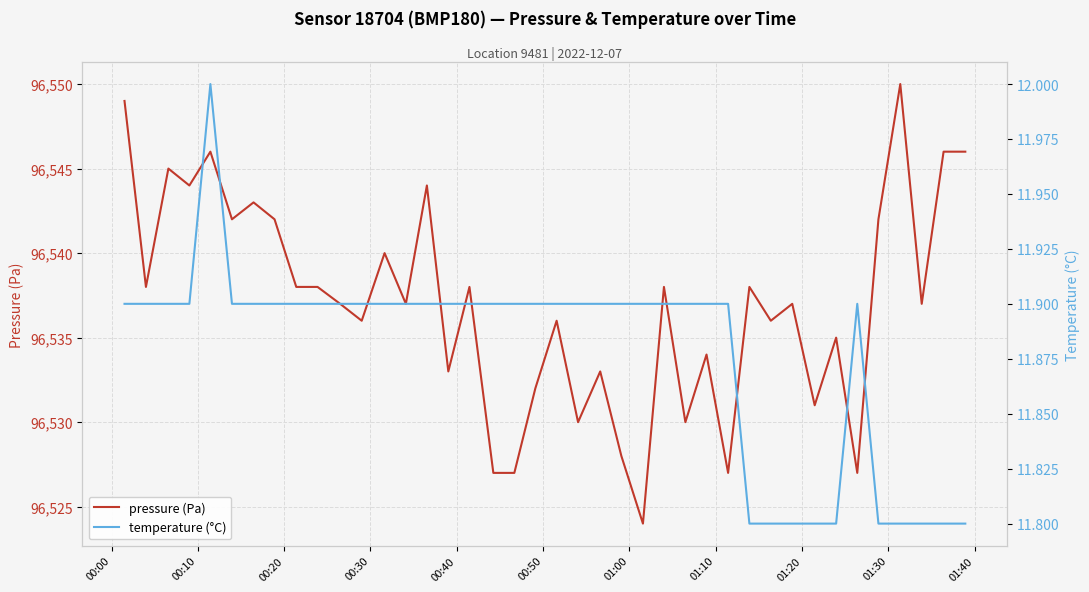

What are all the series names shown in the legend?

pressure (Pa), temperature (°C)